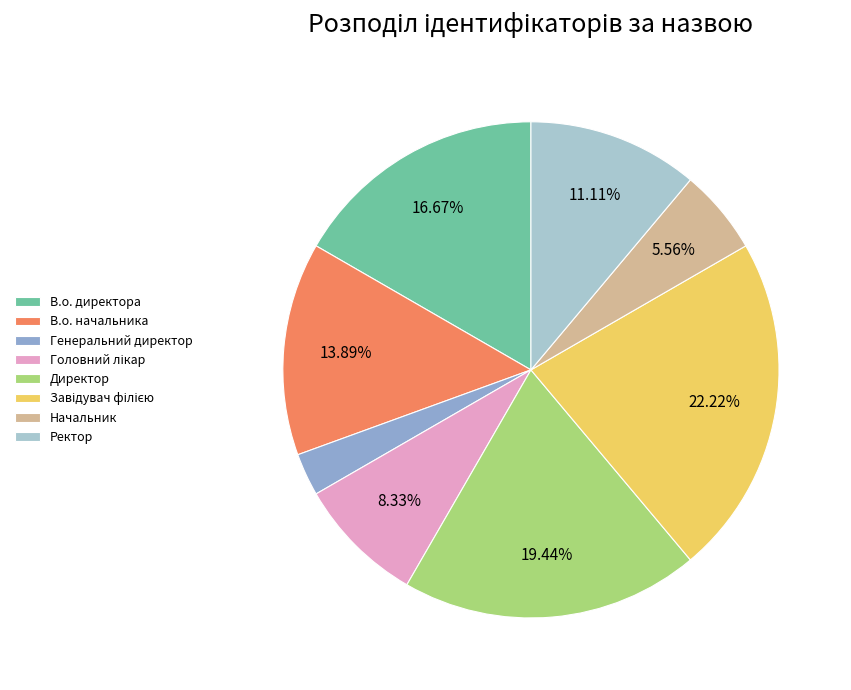

What is the ratio of the value at Генеральний директор to the value at Начальник?

0.5